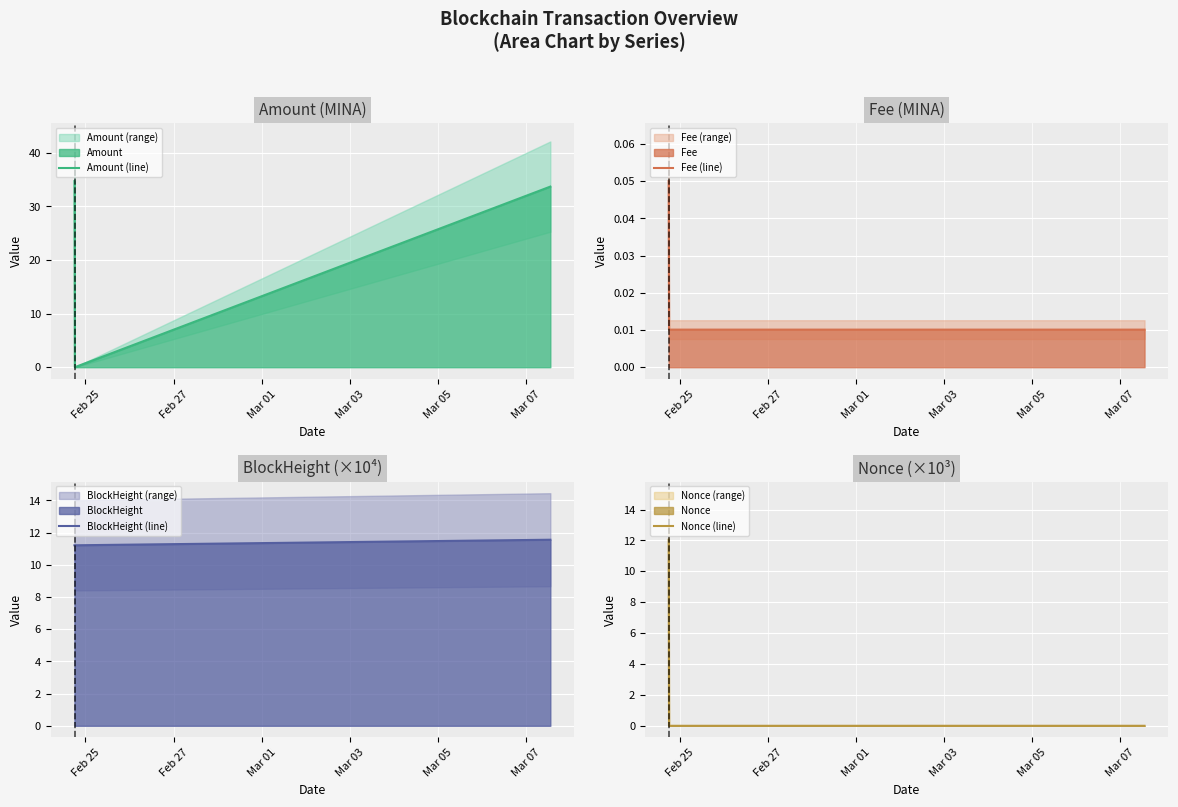

How many positive values does the Amount (line) series have?

2